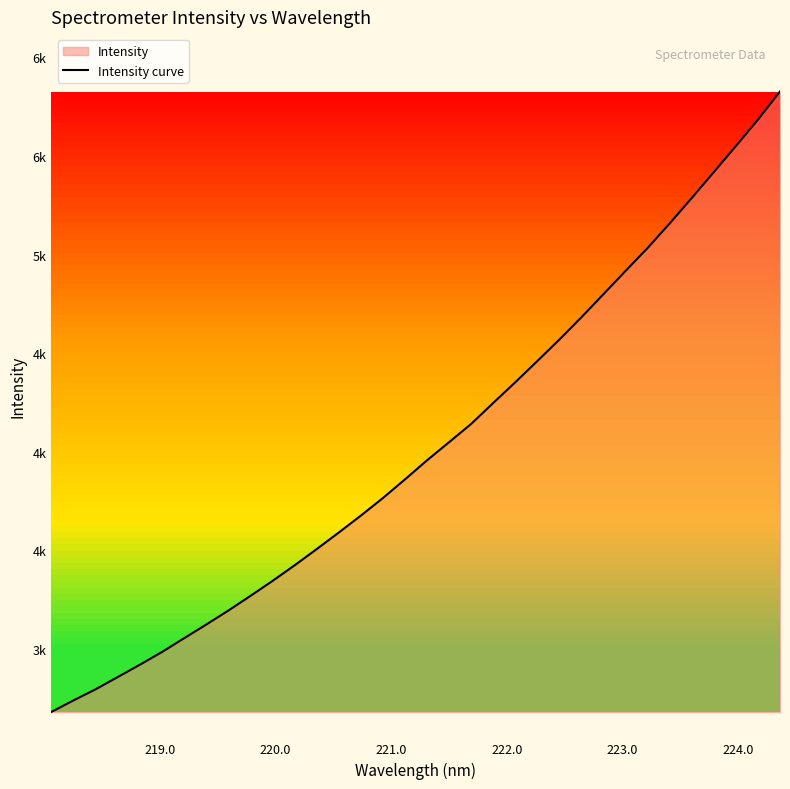

How many lines are shown in the chart?

1